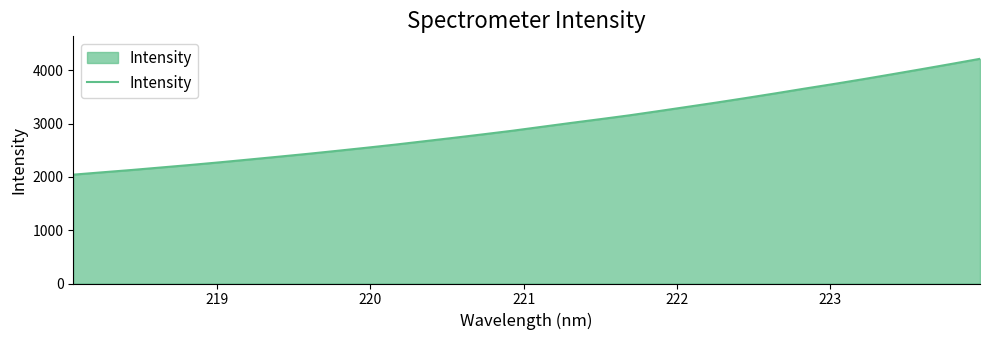

What is the difference between the maximum and minimum values?

2174.1